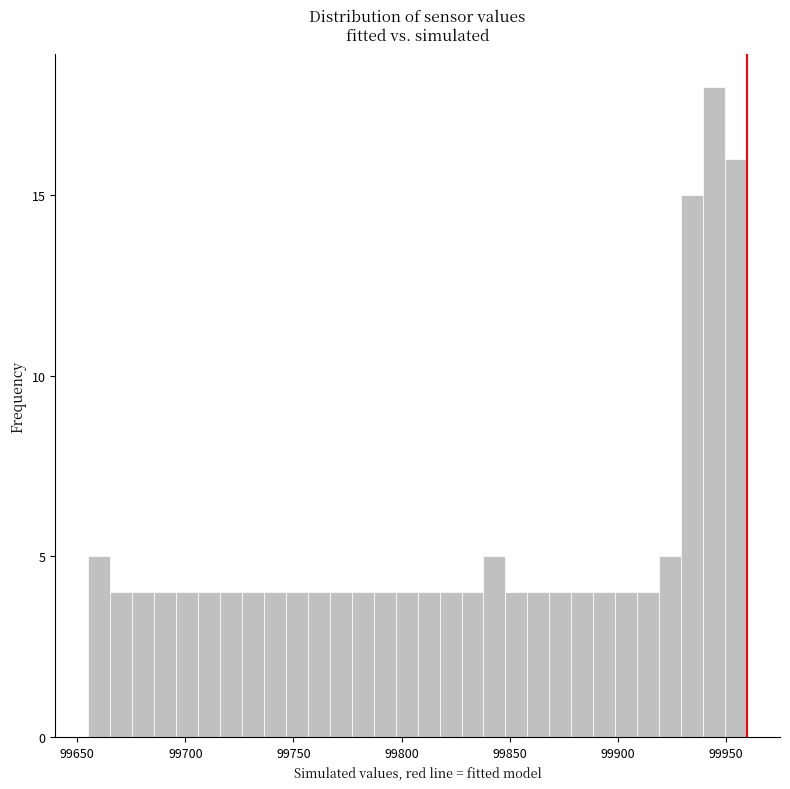

Around what value on the x-axis is the tallest bar? Give the approximate position of its centre, as read against the axis.

99945